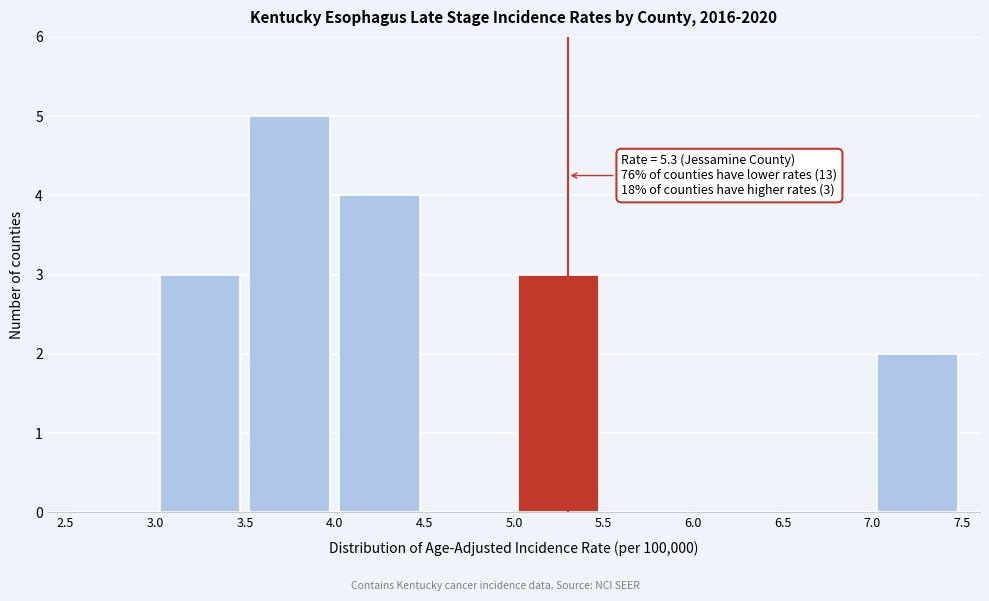

Over which range of the x-axis is the bar tallest?

3.5 to 4.0